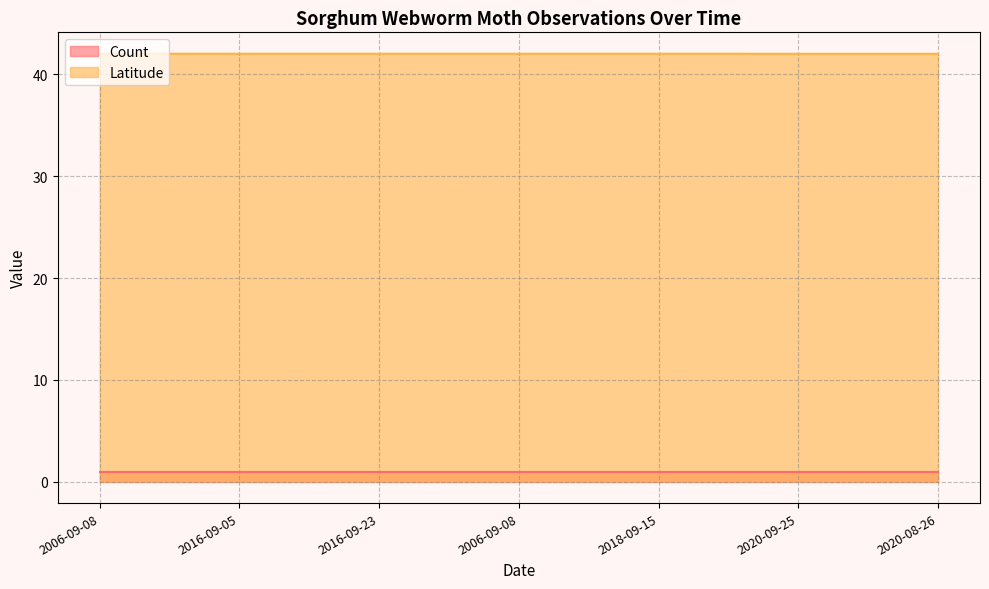

What is the maximum value shown in the chart?

42.0